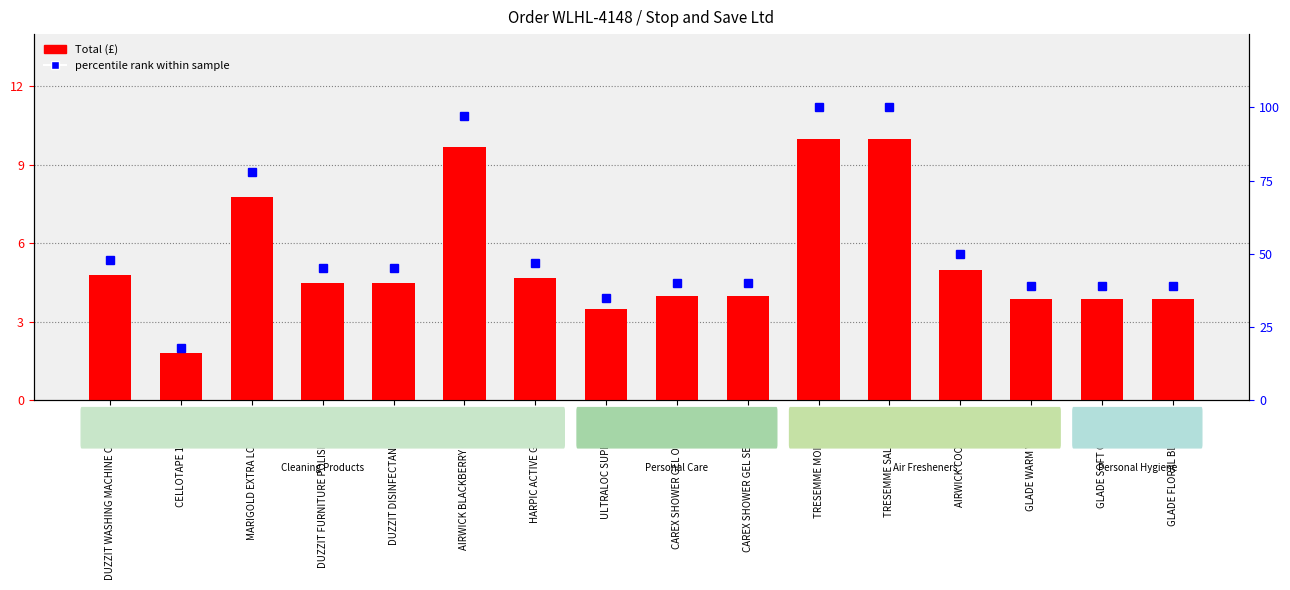

What is the approximate value of percentile rank within sample at CELLOTAPE 1" CLEAR?

18.0